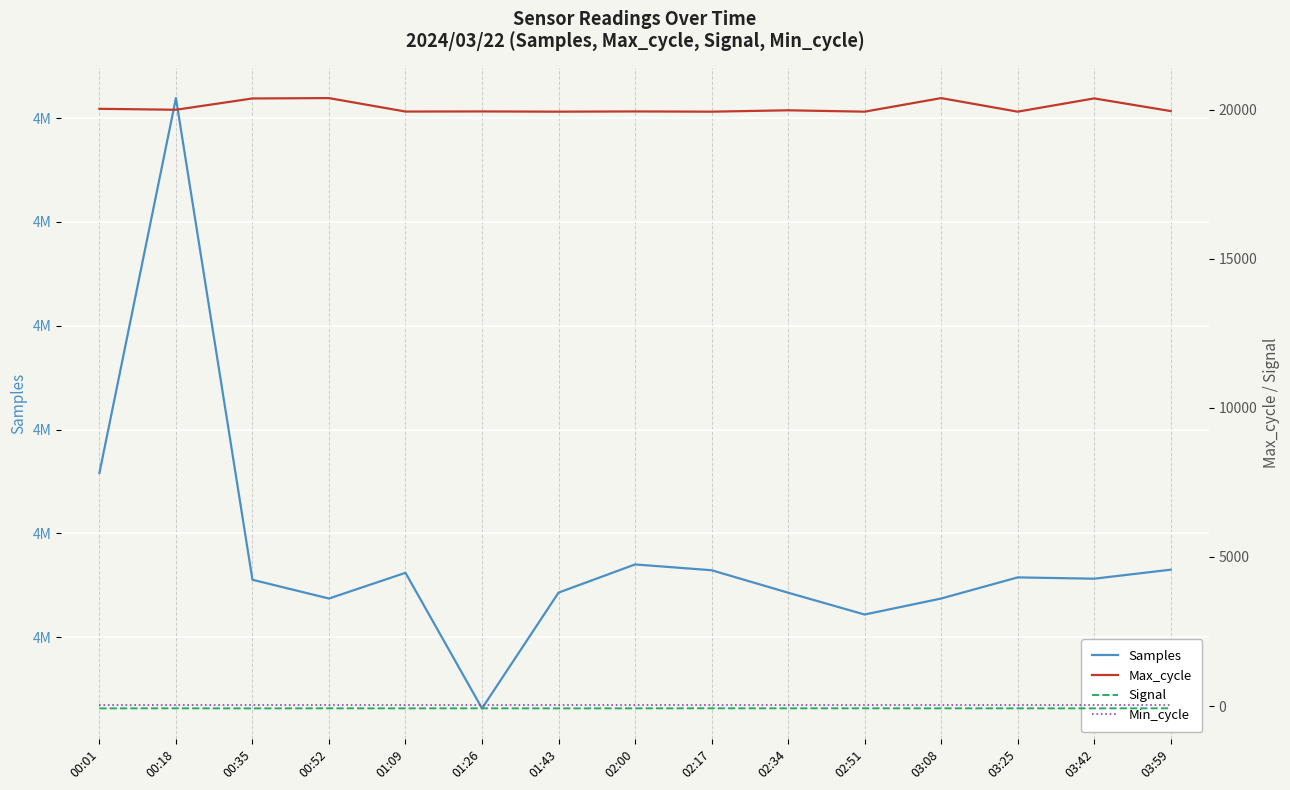

Between 02:34 and 00:01, which is larger?

00:01